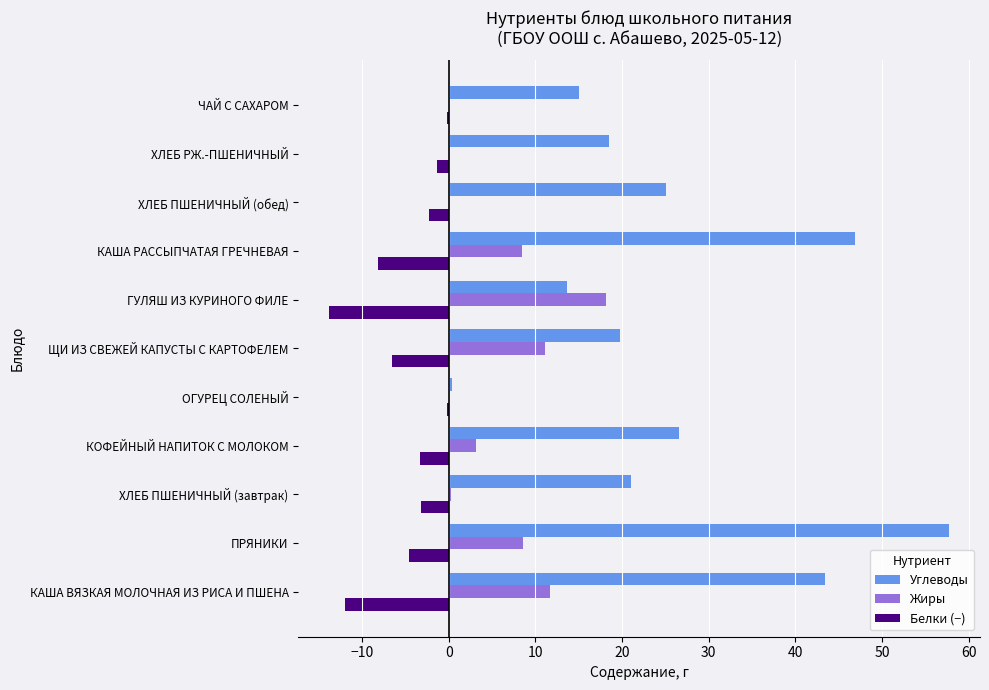

Which category has the highest value across all series?

ПРЯНИКИ